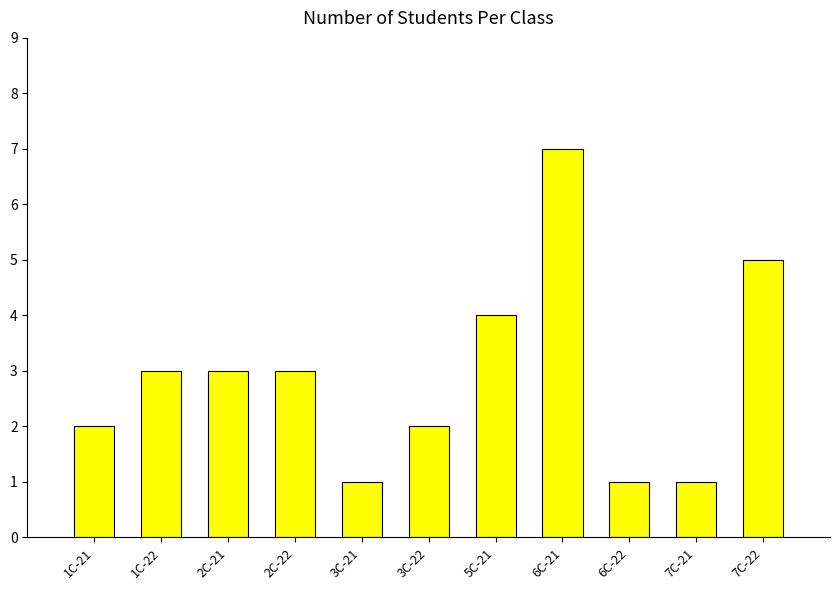

What is the difference between the values at 6C-22 and 1C-22?

2